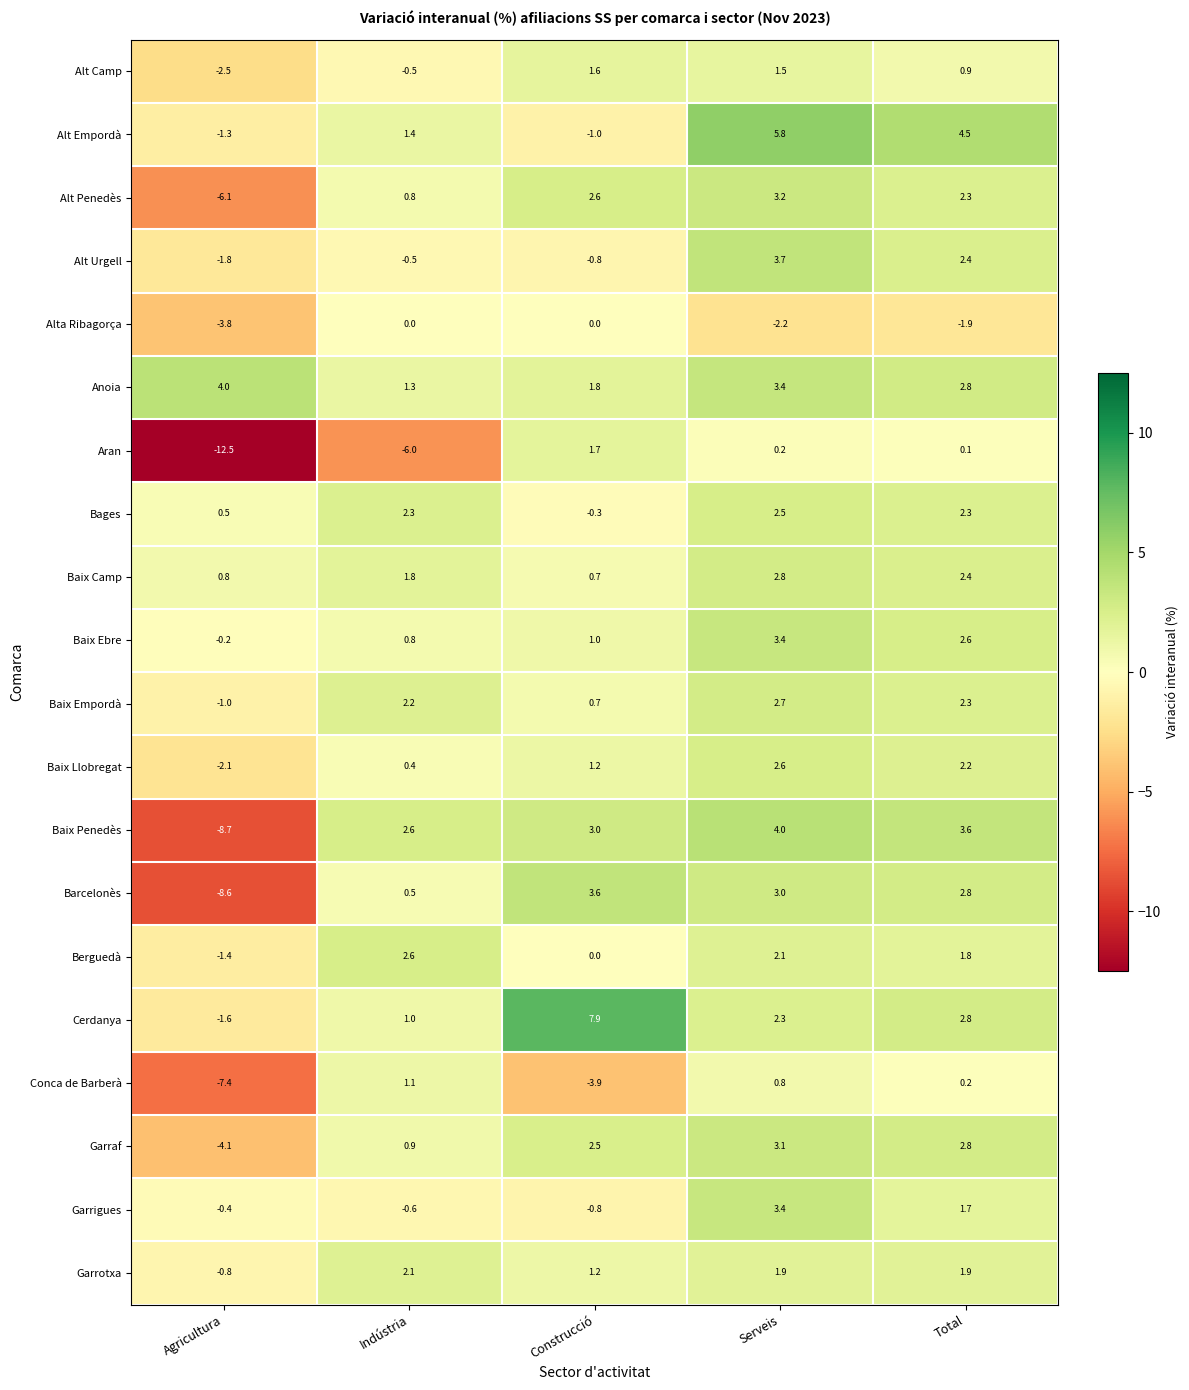

The value of Anoia at Total is 2.8. True or false?

True